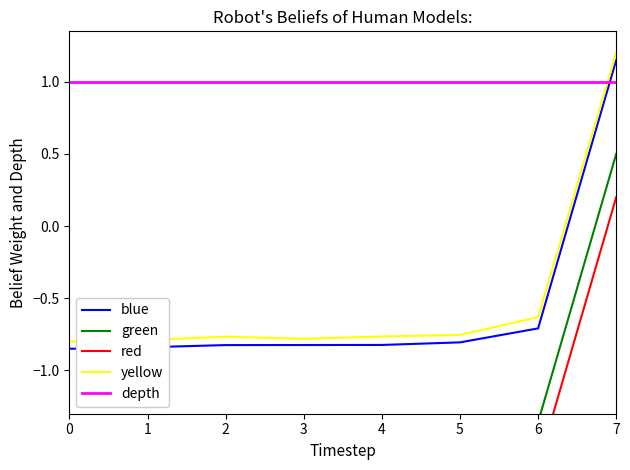

At 6, list the series in order from smallest to largest.

red, green, blue, yellow, depth